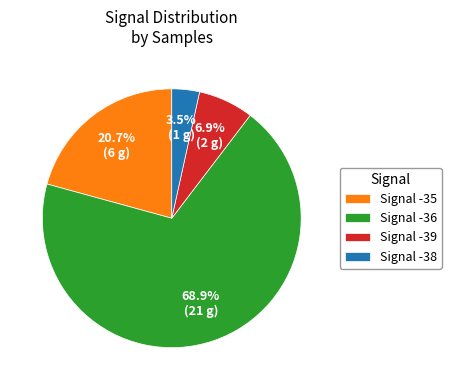

Which slice is the smallest?

Signal -38